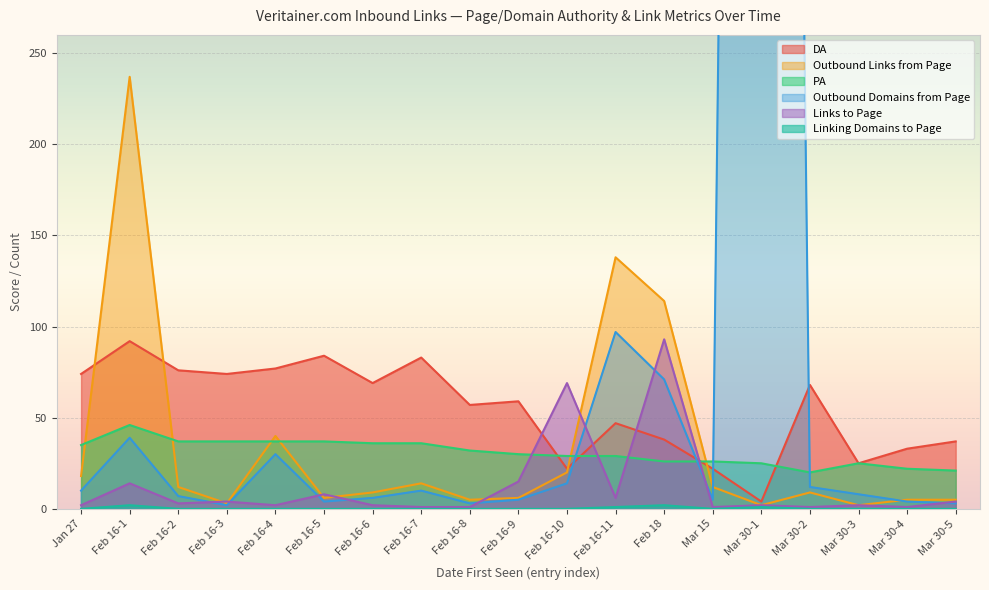

What is the sum of all PA values?

586